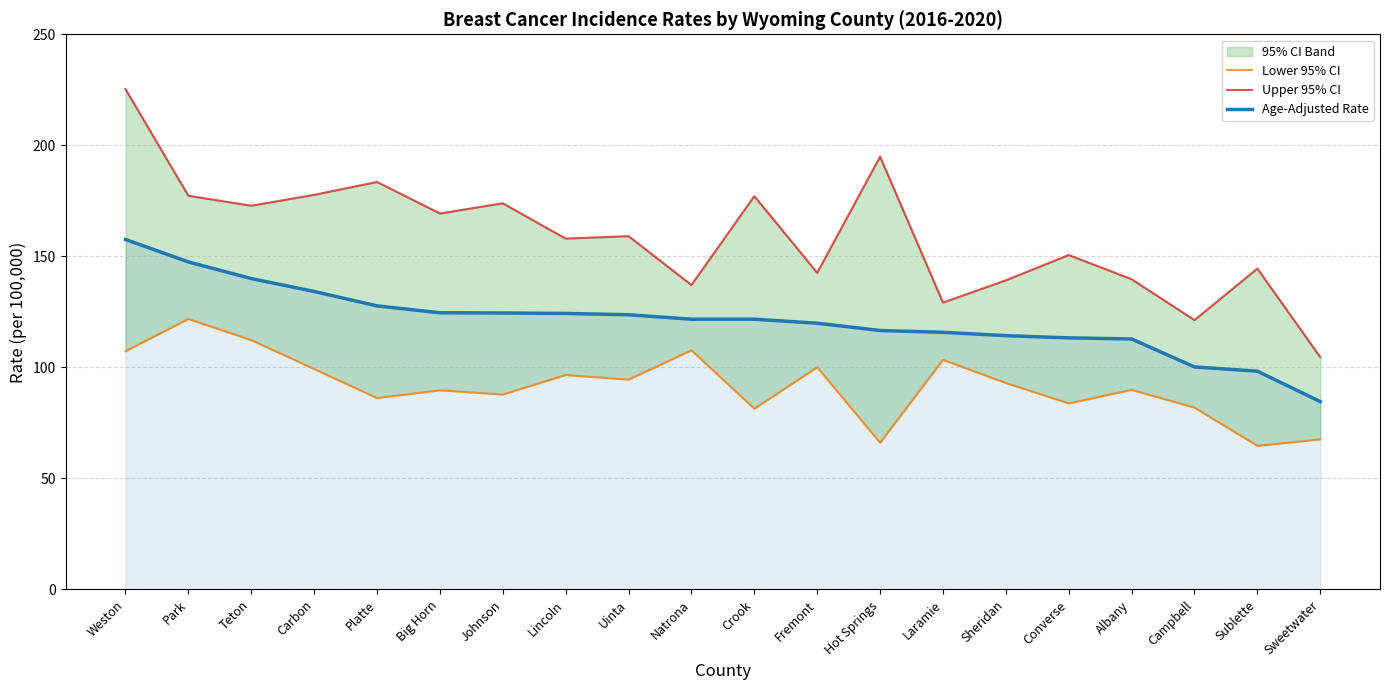

What is the difference between the highest and lowest values at Fremont?

42.5